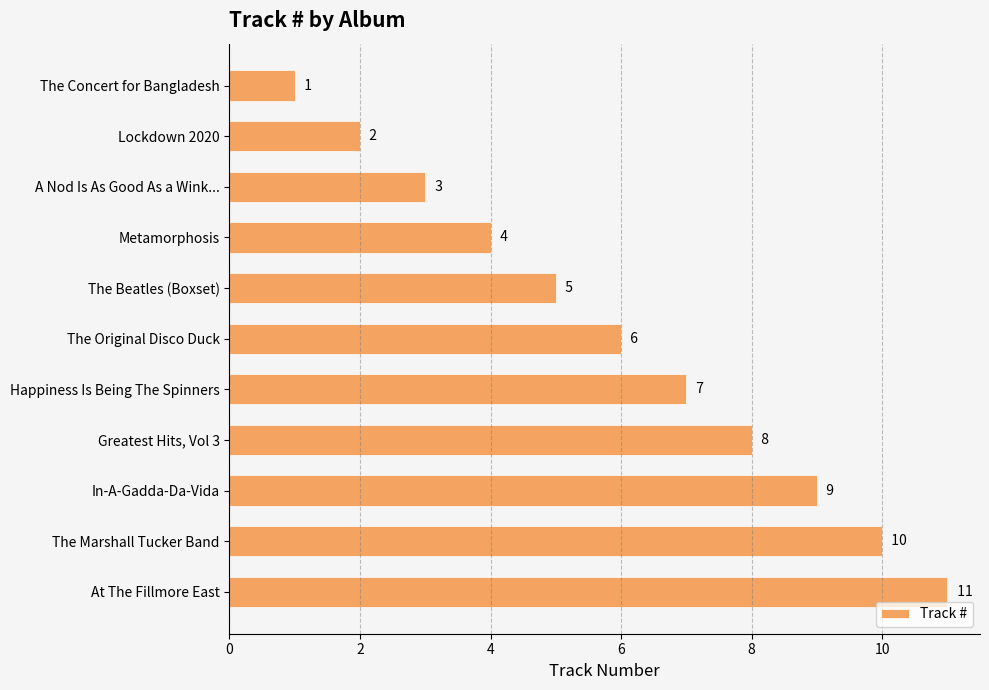

Read the value at Metamorphosis.

4